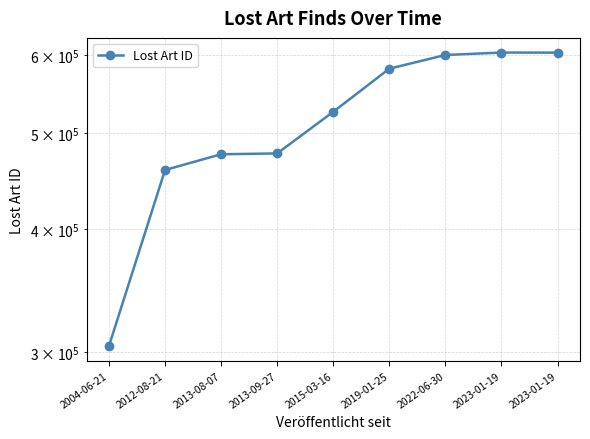

Which has a higher value, 2013-09-27 or 2022-06-30?

2022-06-30